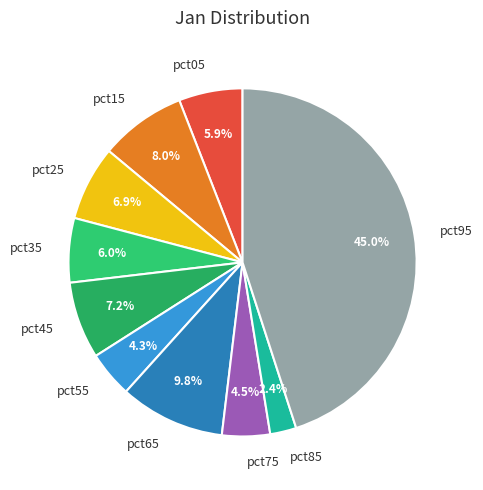

Does pct05 account for over 50% of the chart?

No